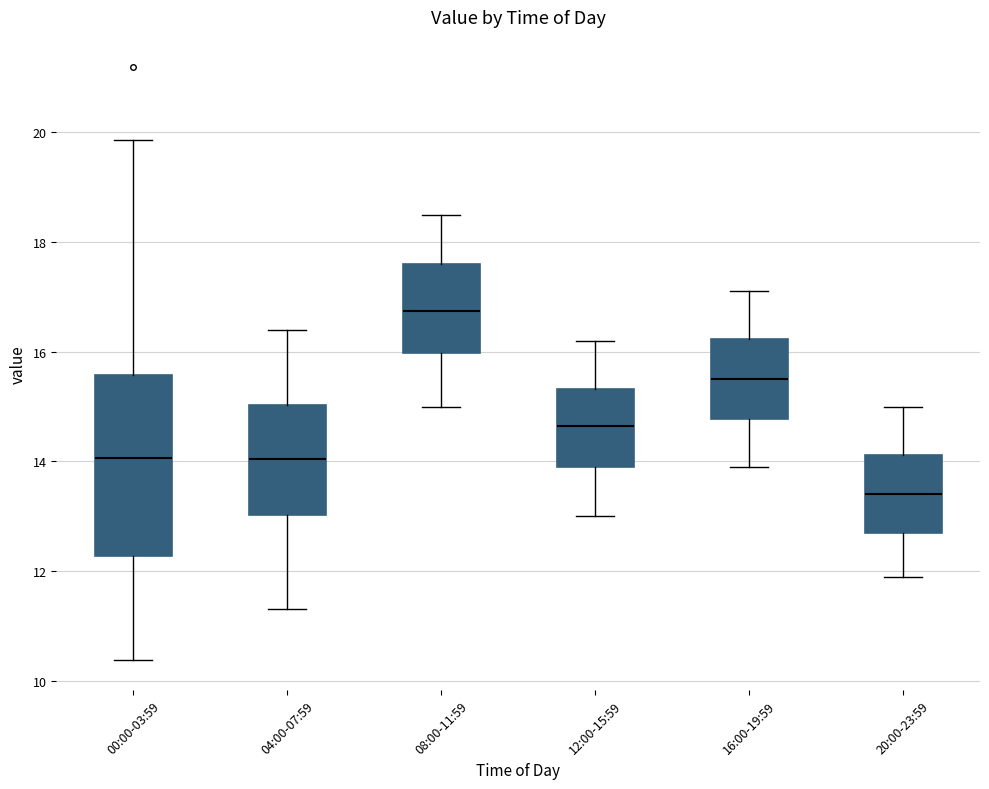

Where is the upper edge of the box for 04:00-07:59 on the y-axis? The values are not printed on the chart, so give them approximately, as read against the axis.

15.0